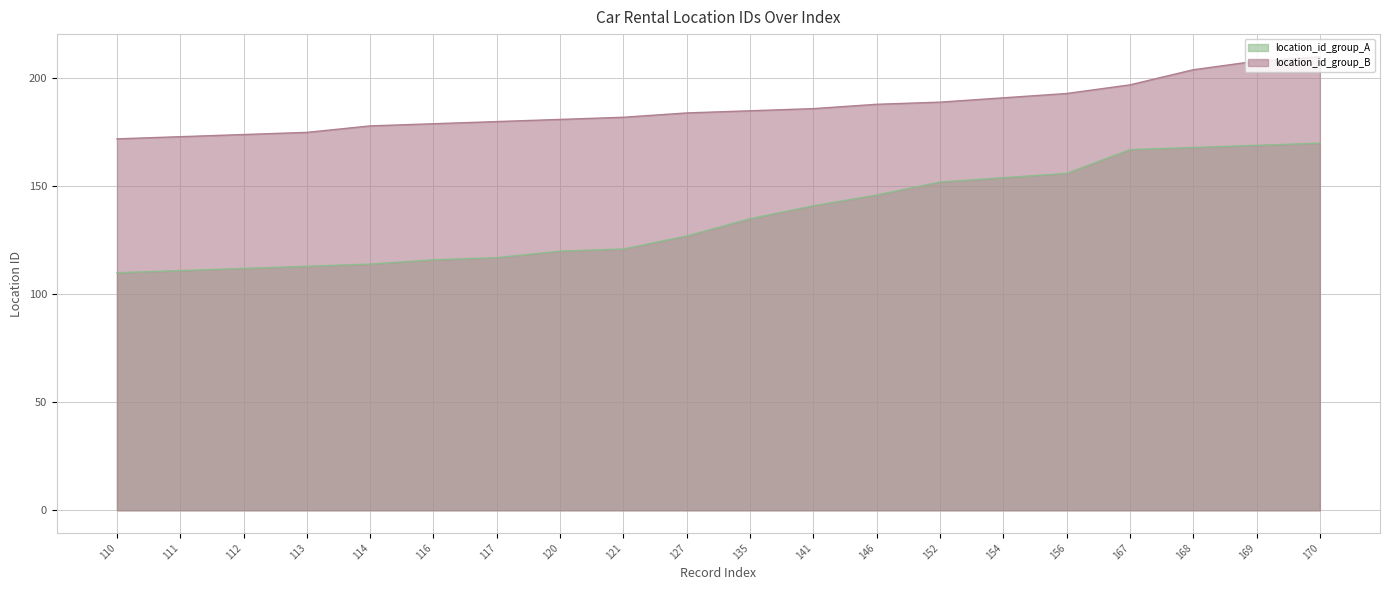

List the series in order of their peak value, lowest first.

location_id_group_A, location_id_group_B